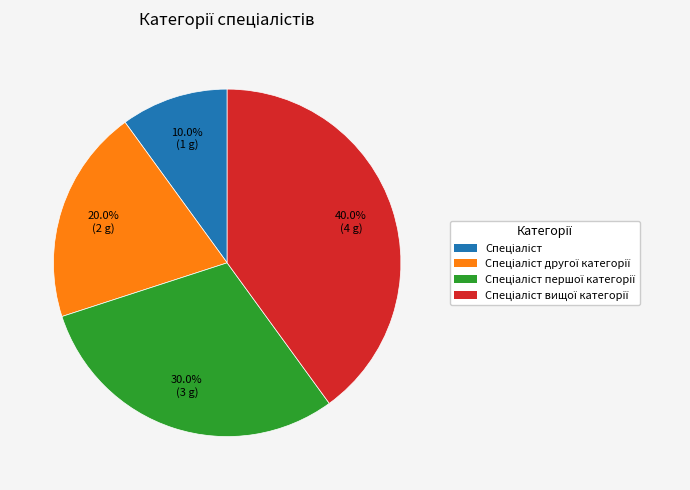

Is there any slice that represents more than half of the pie?

No